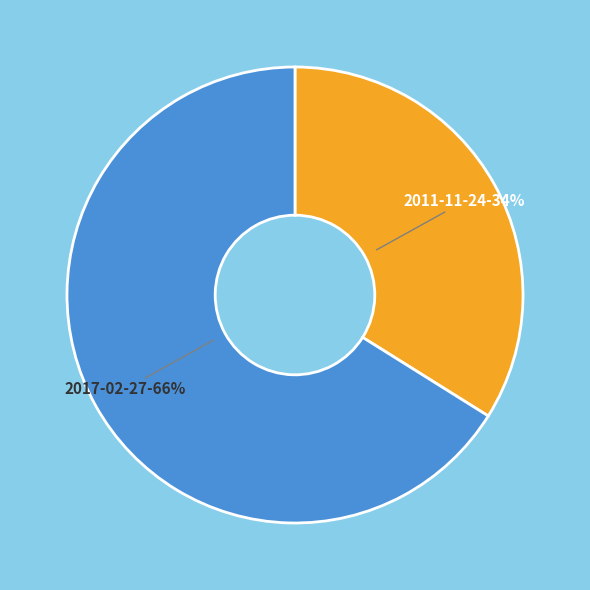

Rank the categories by value from lowest to highest.

2011-11-24, 2017-02-27